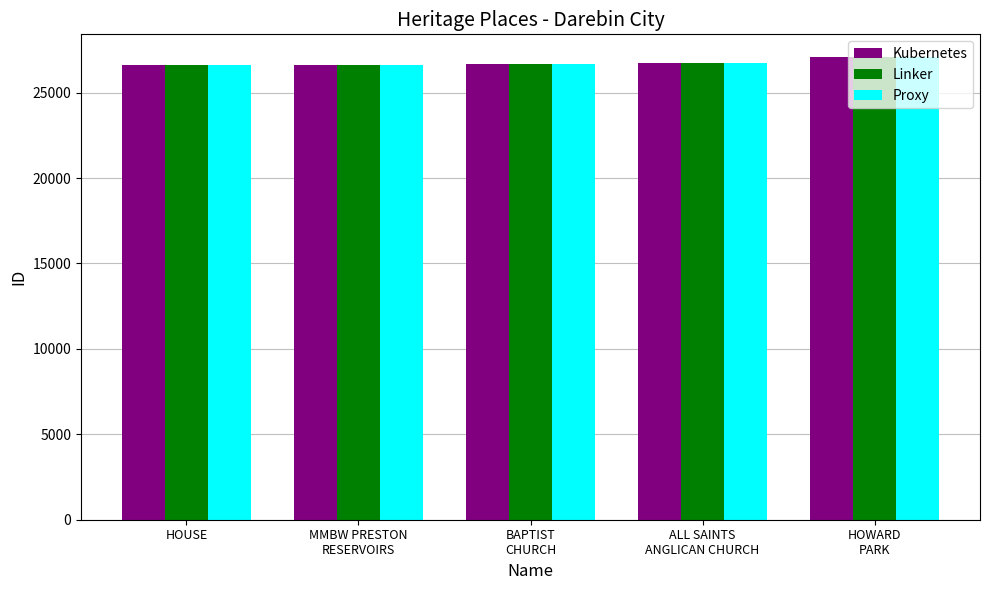

What is the total value across all series at HOUSE?

79791